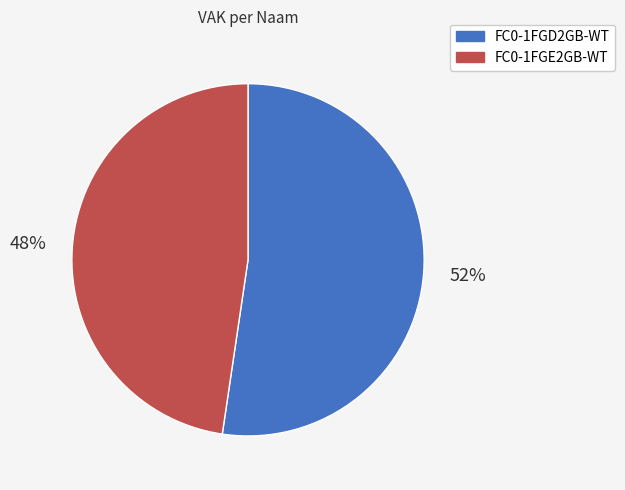

Is there any slice that represents more than half of the pie?

Yes